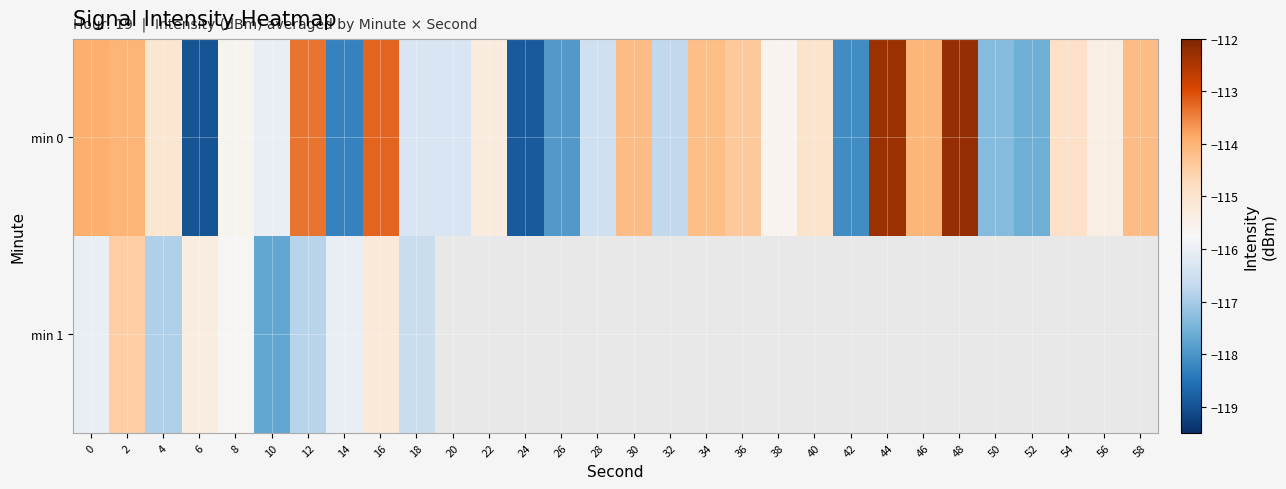

What is the maximum value for min 1?

-114.5